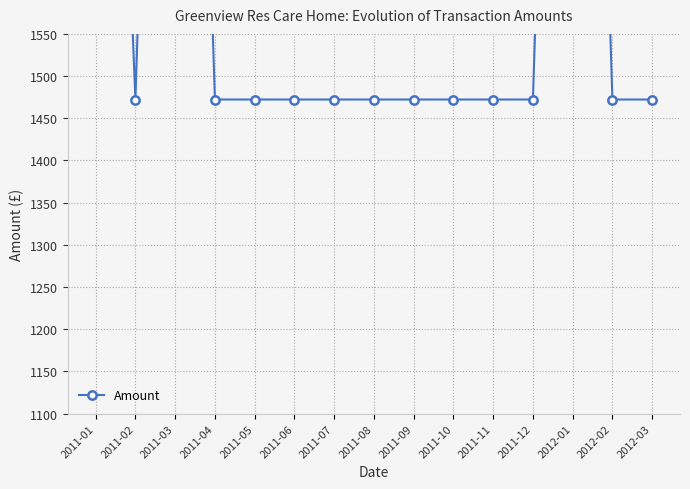

How many points are higher than both their immediate neighbors (excluding endpoints)?

2